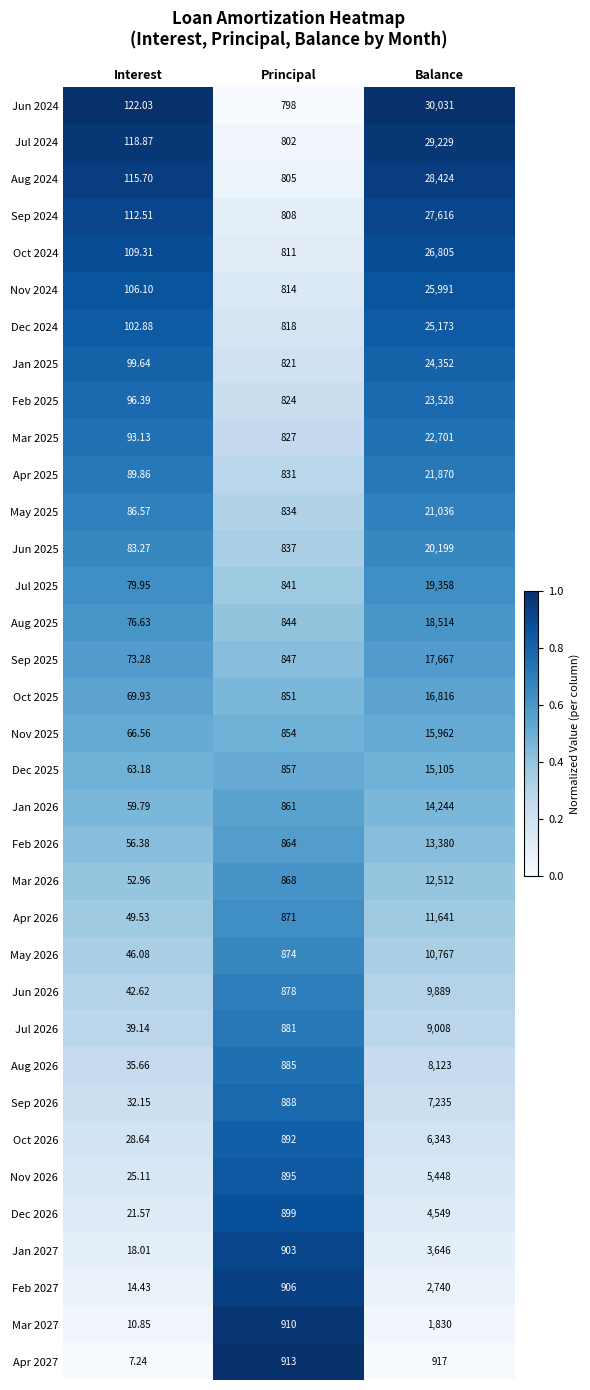

Rank the categories by Dec 2025 value from highest to lowest.

Balance, Principal, Interest